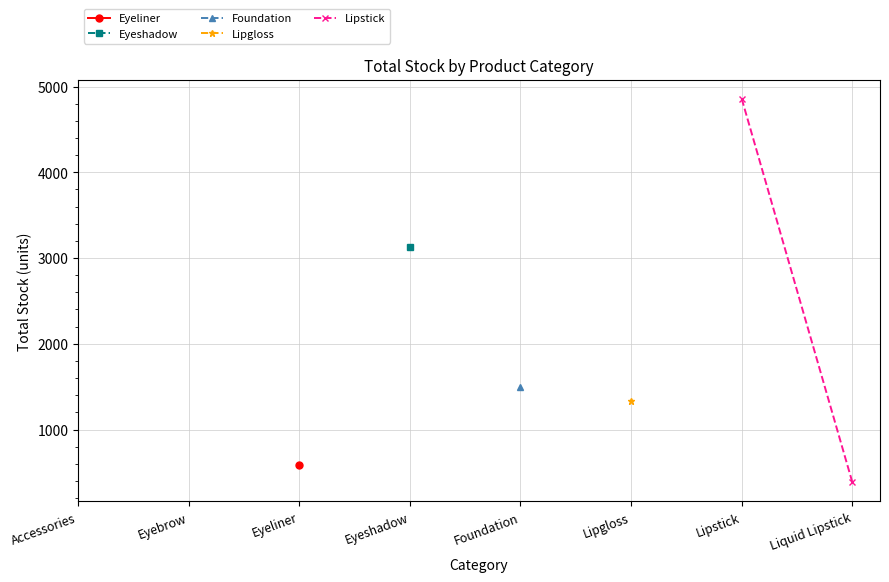

Which has a higher value, Liquid Lipstick or Lipstick?

Lipstick